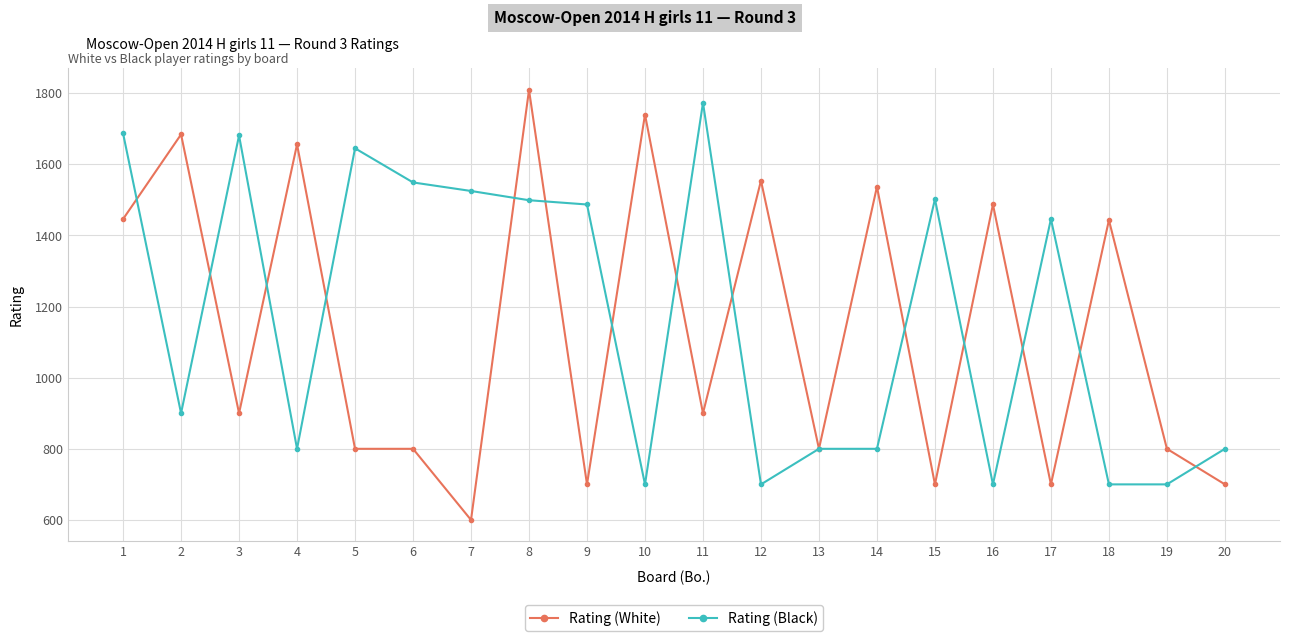

Where is the first local maximum for Rating (Black)?

3